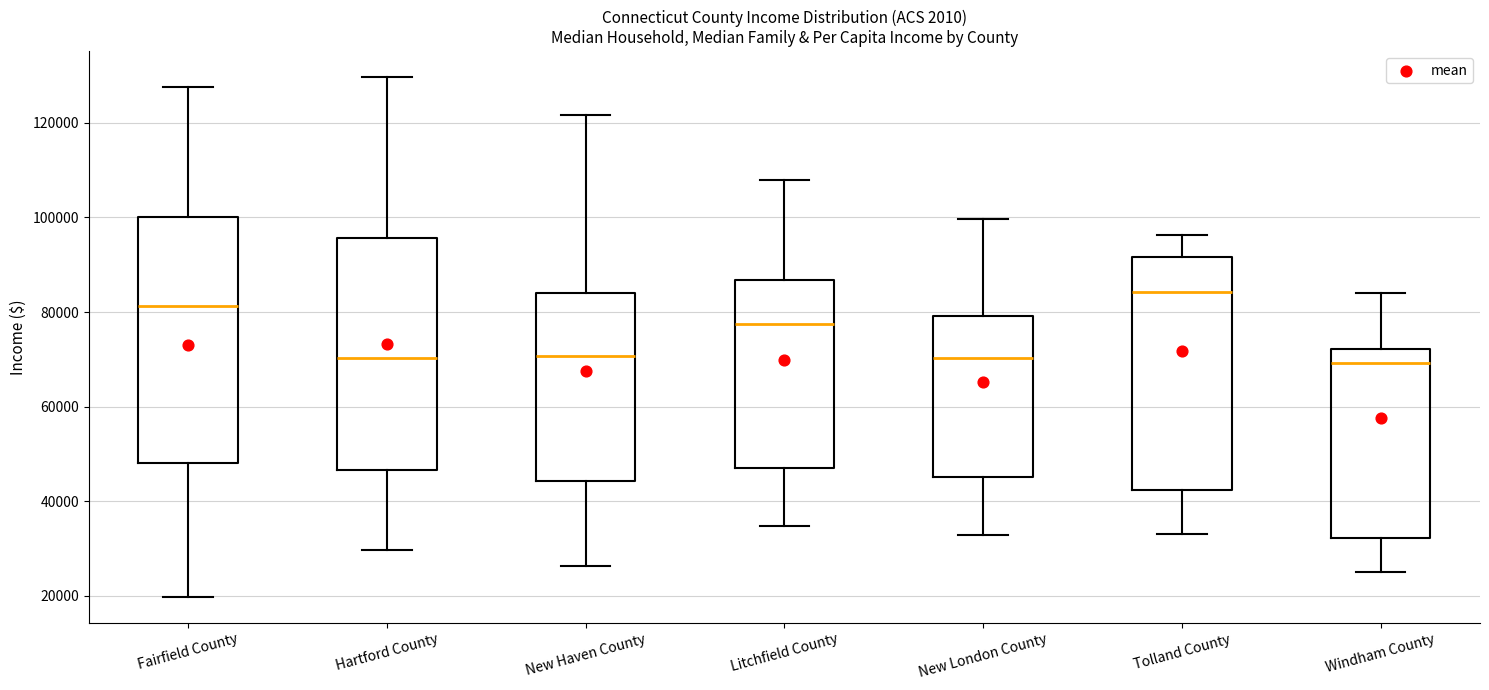

Which box is the tallest, from its lower edge to its upper edge?

Fairfield County